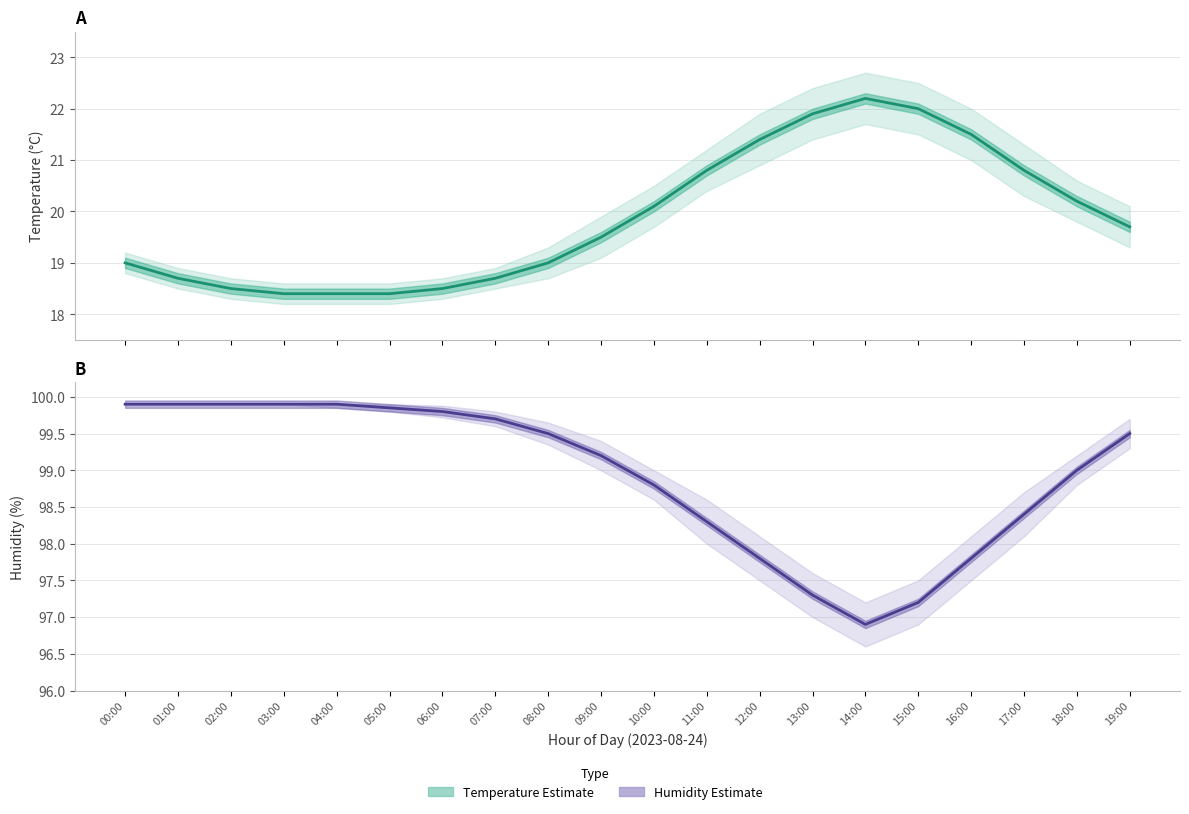

Reading right to left, what are all the values shown in this chart?

temperature: 19:00=19.7	18:00=20.2	17:00=20.8	16:00=21.5	15:00=22.0	14:00=22.2	13:00=21.9	12:00=21.4	11:00=20.8	10:00=20.1	09:00=19.5	08:00=19.0	07:00=18.7	06:00=18.5	05:00=18.4	04:00=18.4	03:00=18.4	02:00=18.5	01:00=18.7	00:00=19.0
humidity: 19:00=99.5	18:00=99.0	17:00=98.4	16:00=97.8	15:00=97.2	14:00=96.9	13:00=97.3	12:00=97.8	11:00=98.3	10:00=98.8	09:00=99.2	08:00=99.5	07:00=99.7	06:00=99.8	05:00=99.8	04:00=99.9	03:00=99.9	02:00=99.9	01:00=99.9	00:00=99.9